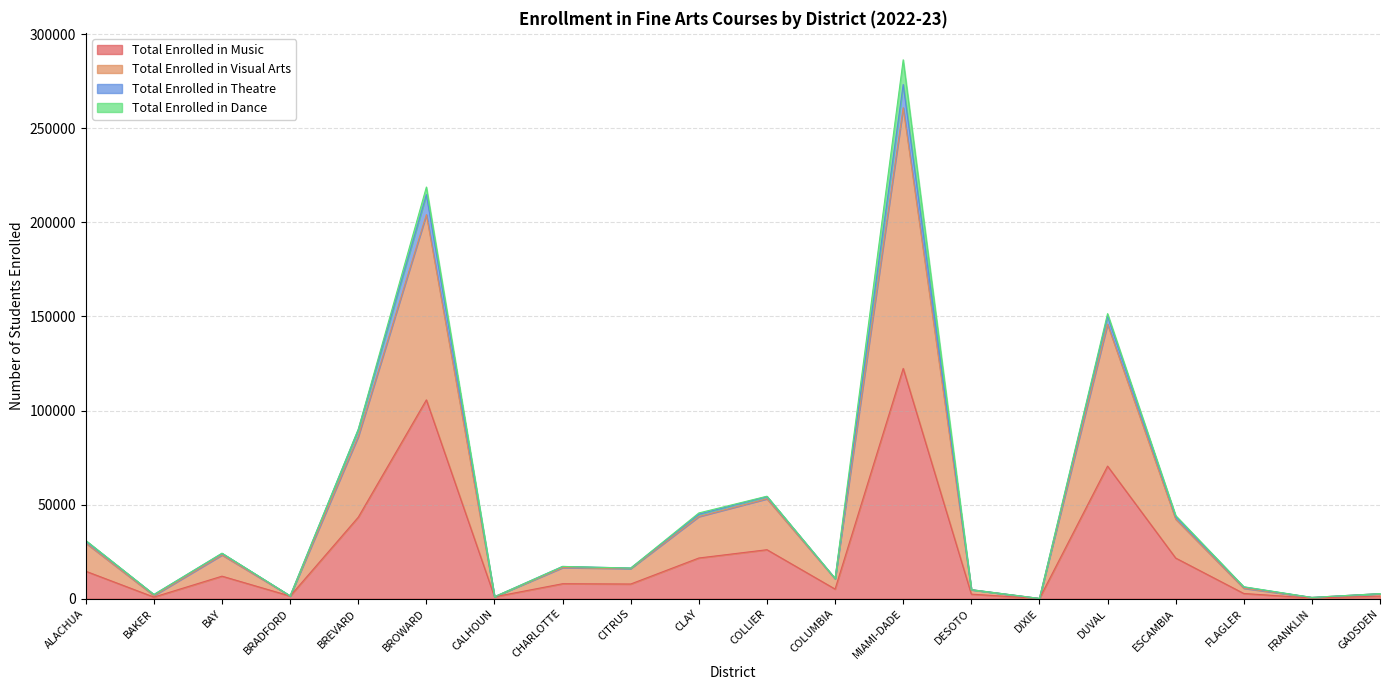

True or false: Total Enrolled in Music has a value of 122391 at MIAMI-DADE.

True